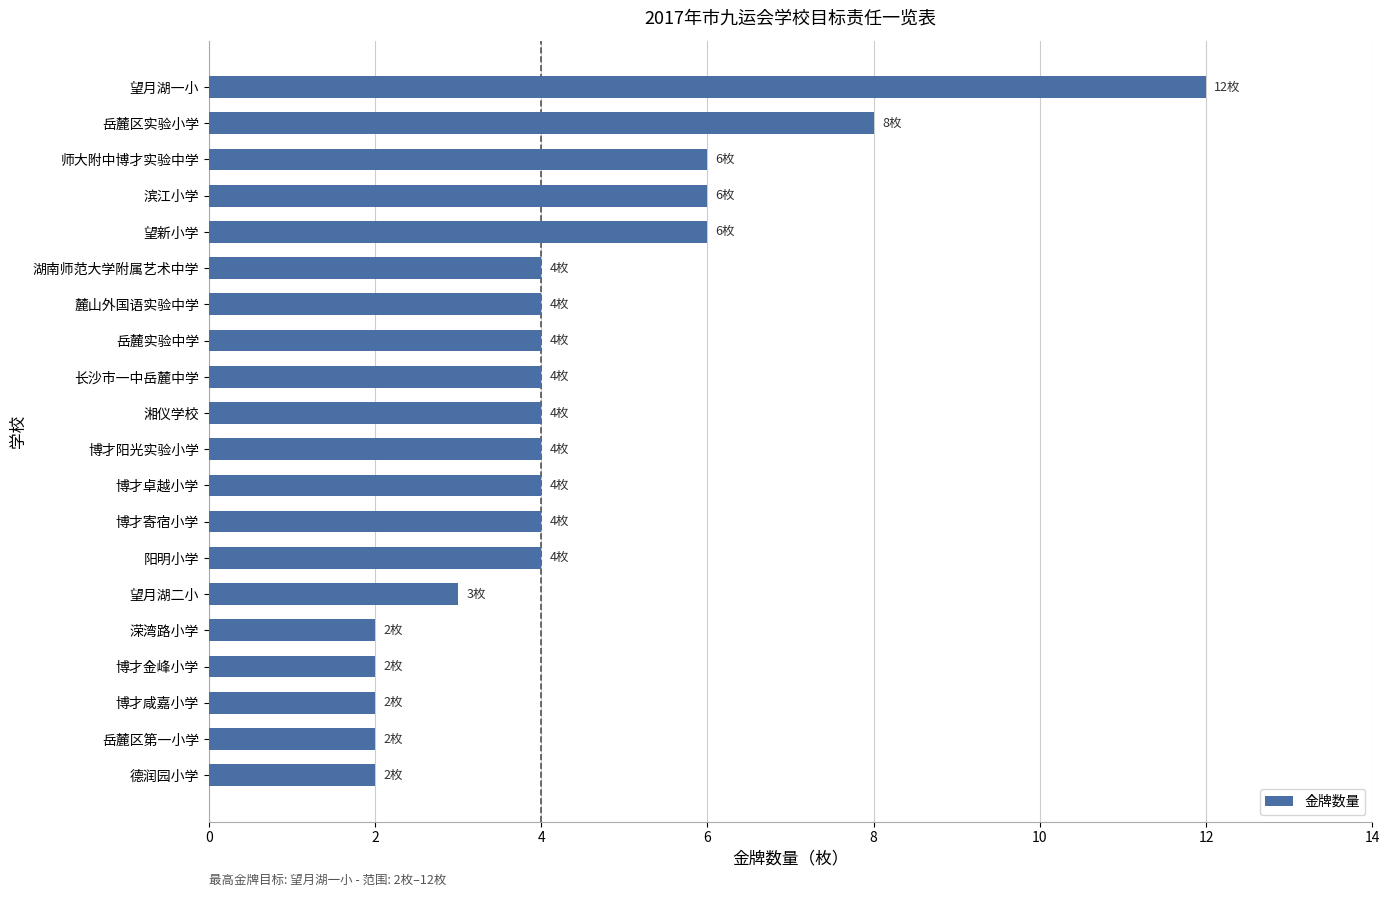

What is the label of the 1st bar from the bottom?

德润园小学